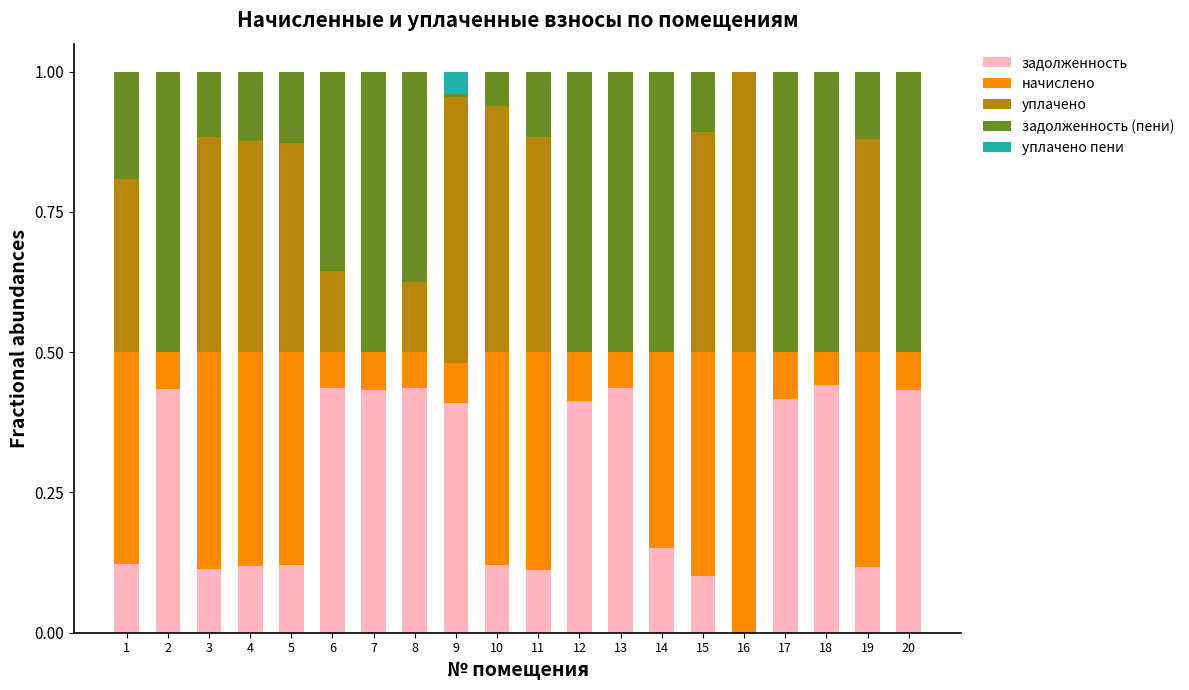

How many categories are shown in the chart?

20